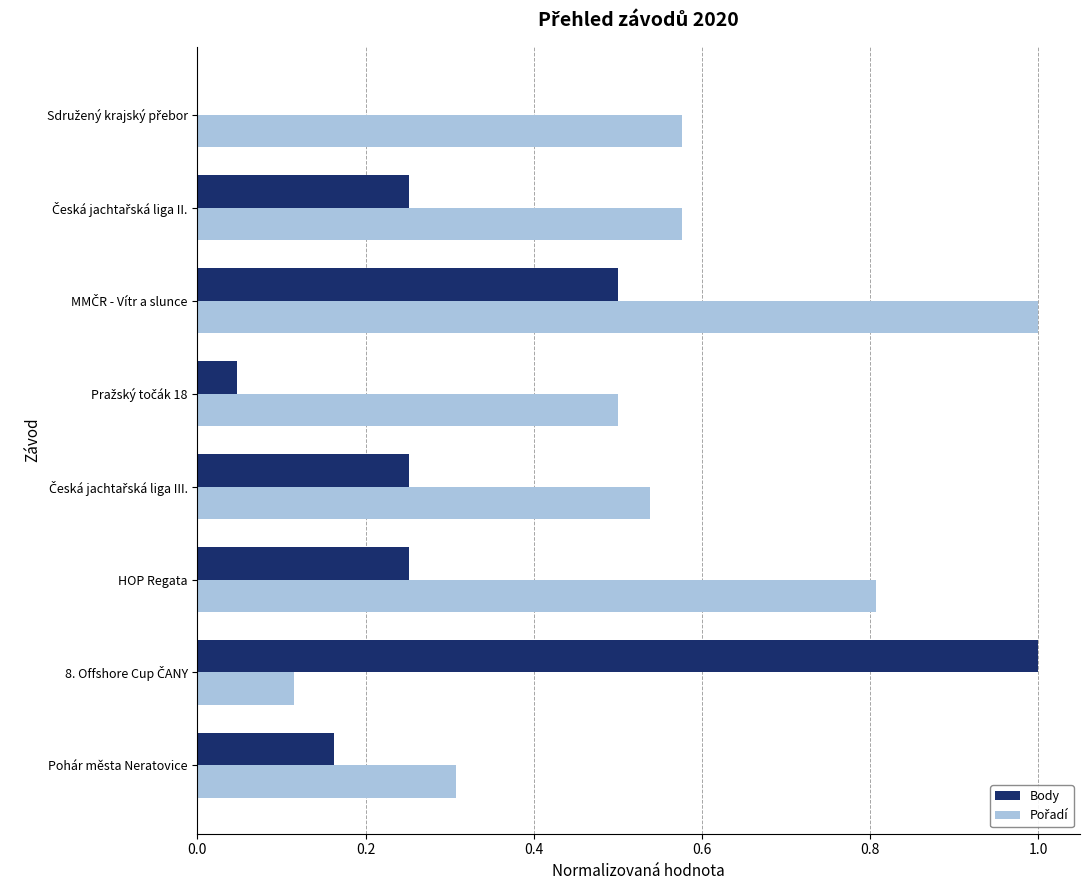

What is the greatest value displayed?

1.0